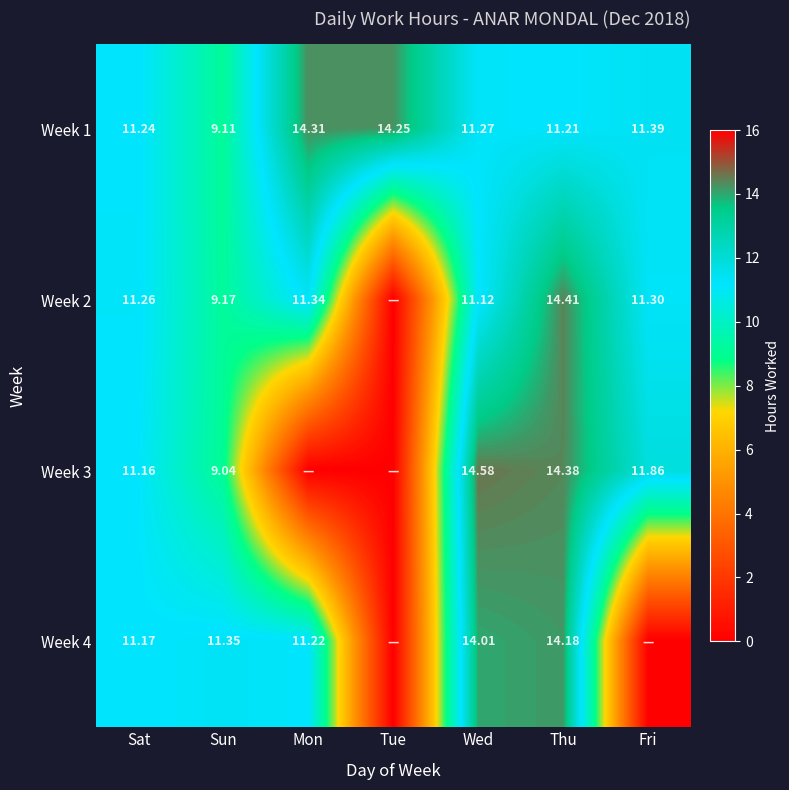

Rank the categories by Week 1 value from highest to lowest.

Mon, Tue, Fri, Wed, Sat, Thu, Sun